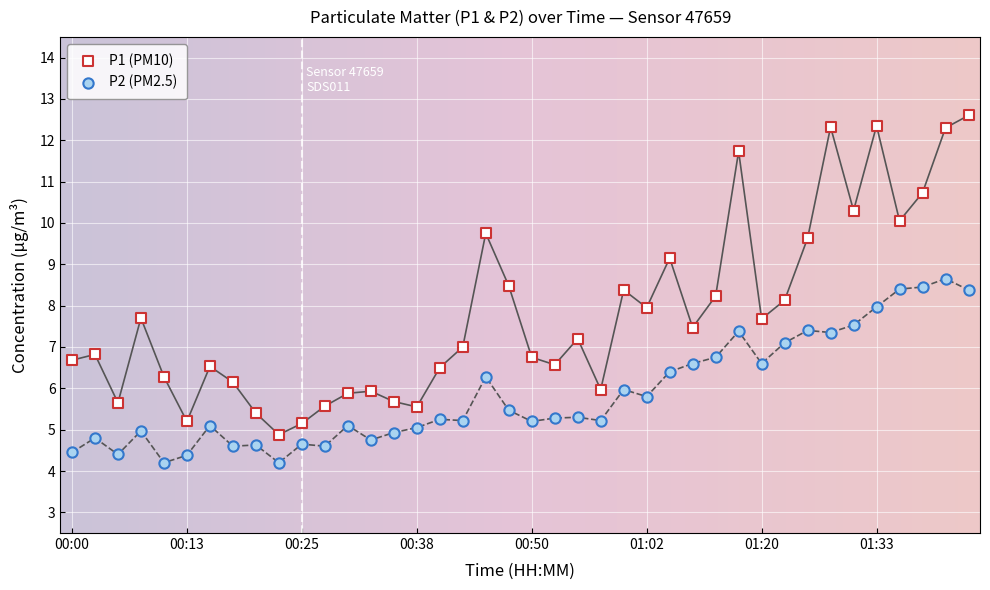

Which series contains the lowest Y value?

P2 (PM2.5)